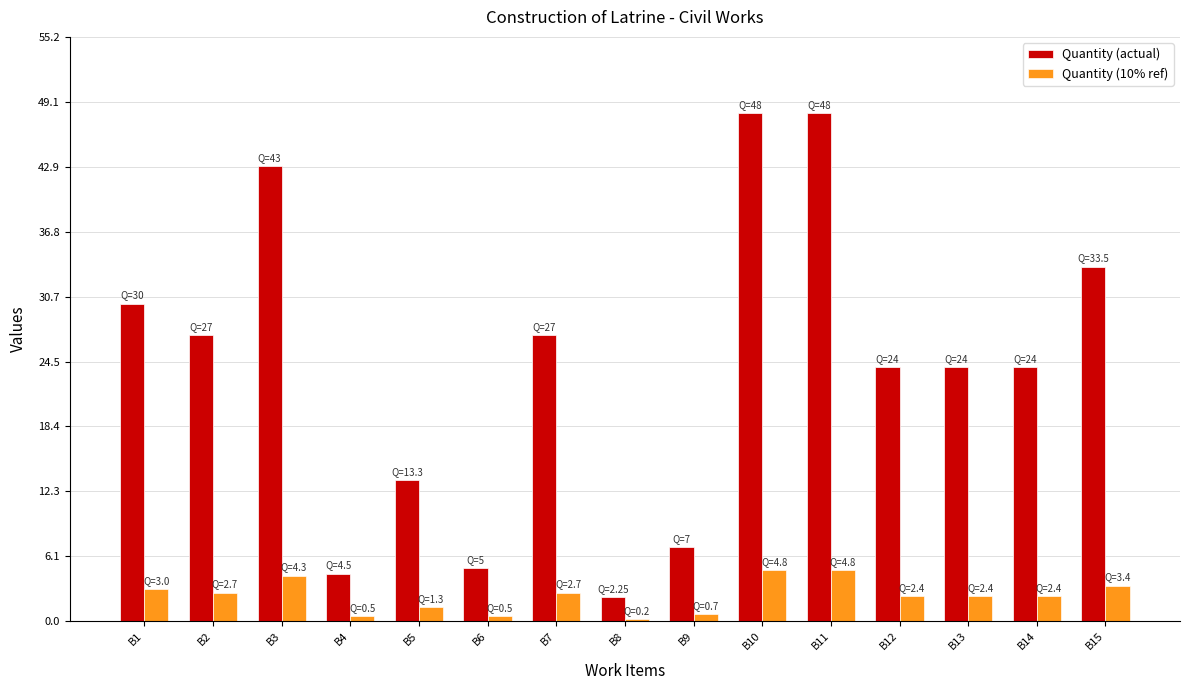

Which series has the largest total across all categories?

Quantity (actual)